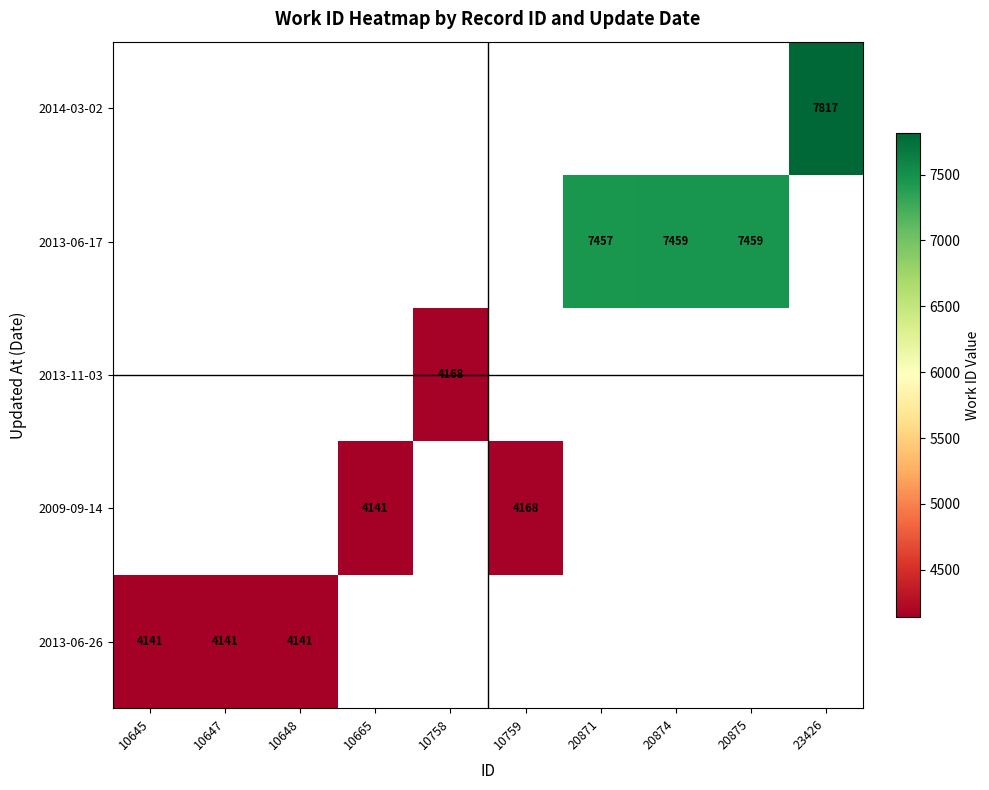

The 2013-06-26 series shows 6539 at 10647. True or false?

False